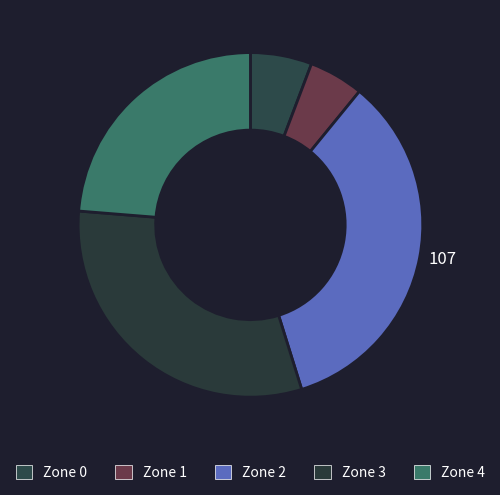

To the nearest percent, what is the combined percentage of Zone 1 and Zone 0?

11%